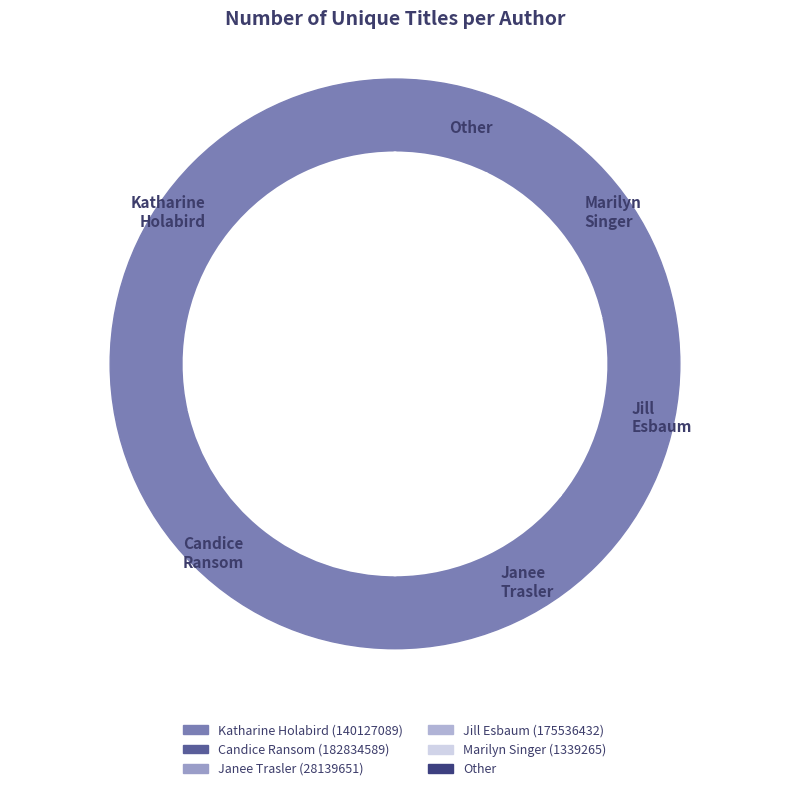

To the nearest percent, what percentage of the pie is Jill Esbaum (175536432)?

14%